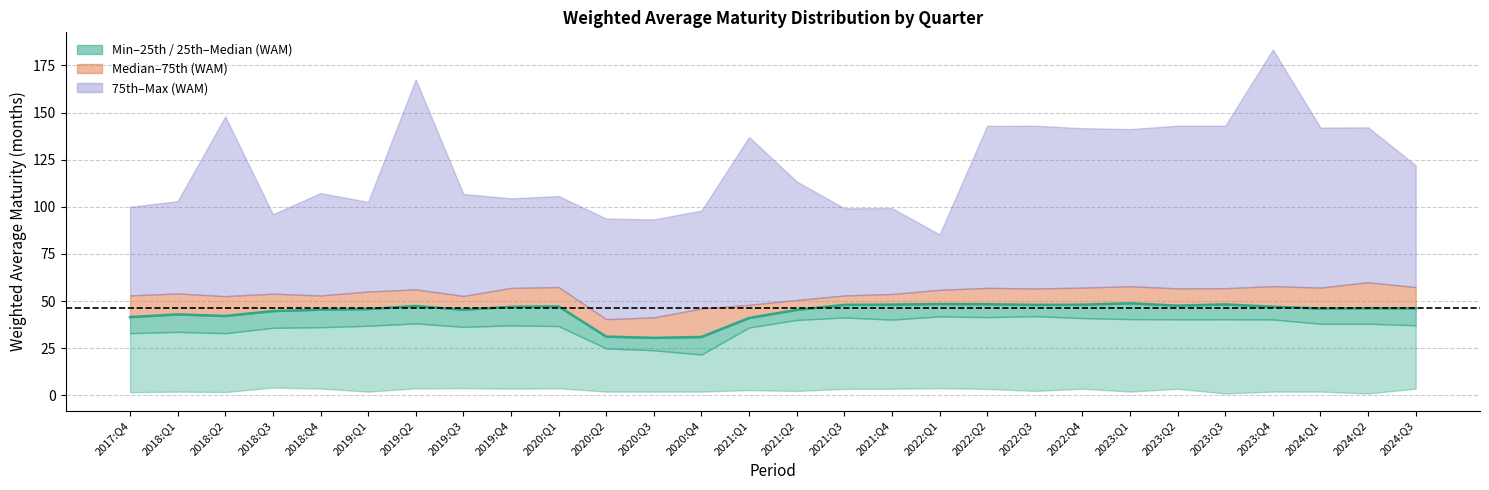

At which label is the value closest to 39?

2021:Q1